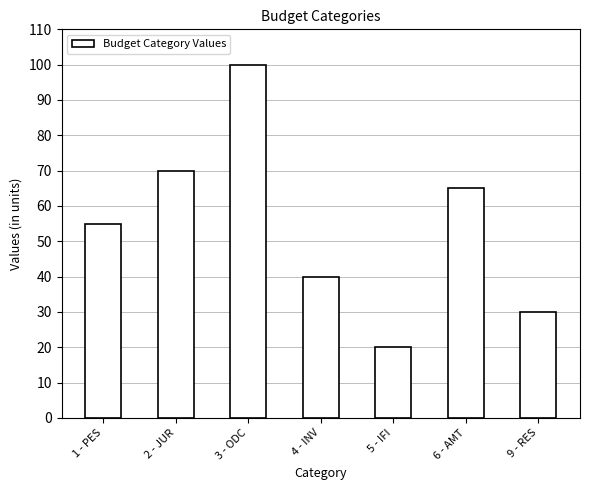

Reading left to right, extract all data points from this chart.

1 - PES=55	2 - JUR=70	3 - ODC=100	4 - INV=40	5 - IFI=20	6 - AMT=65	9 - RES=30